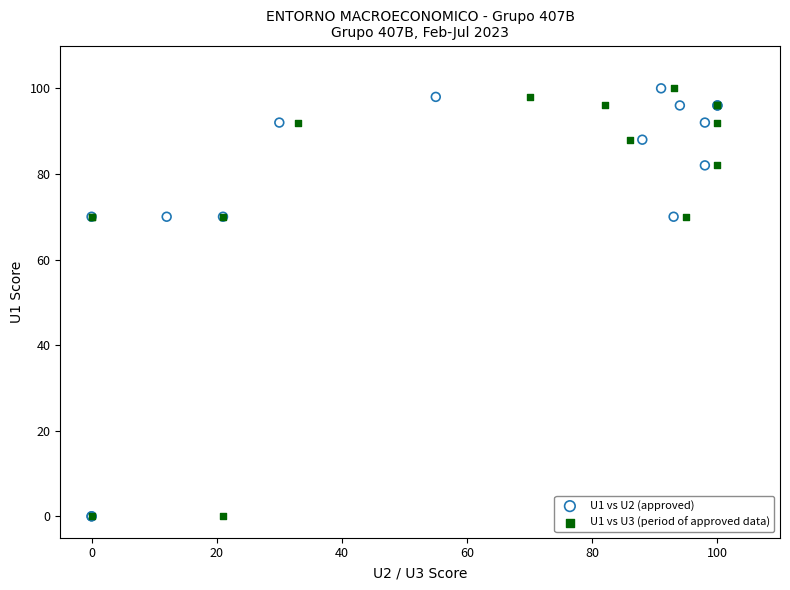

What are all the series names shown in the legend?

U1 vs U2 (approved), U1 vs U3 (period of approved data)